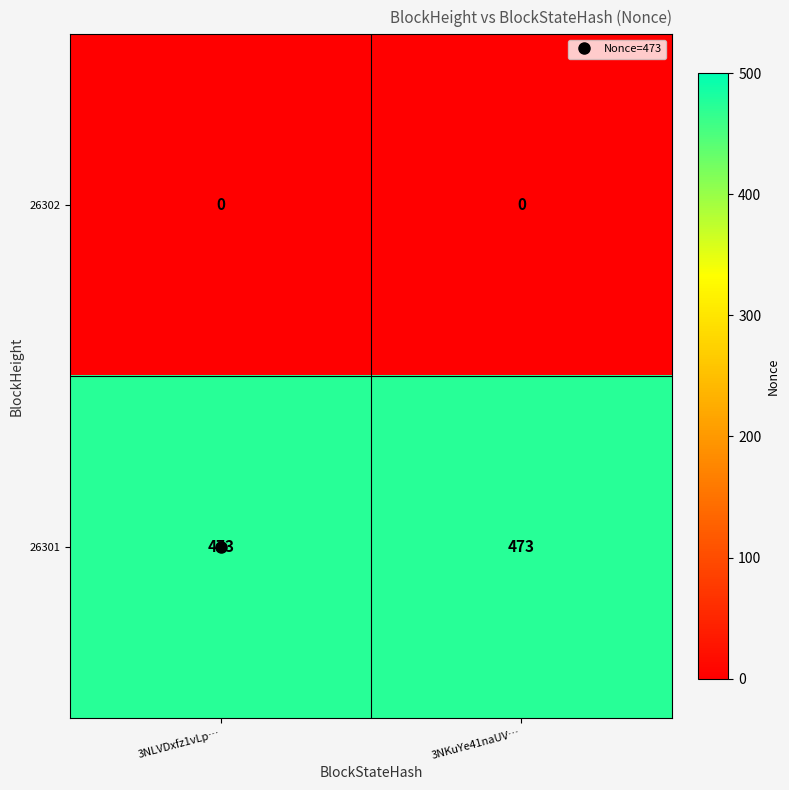

What is the greatest value displayed?

473